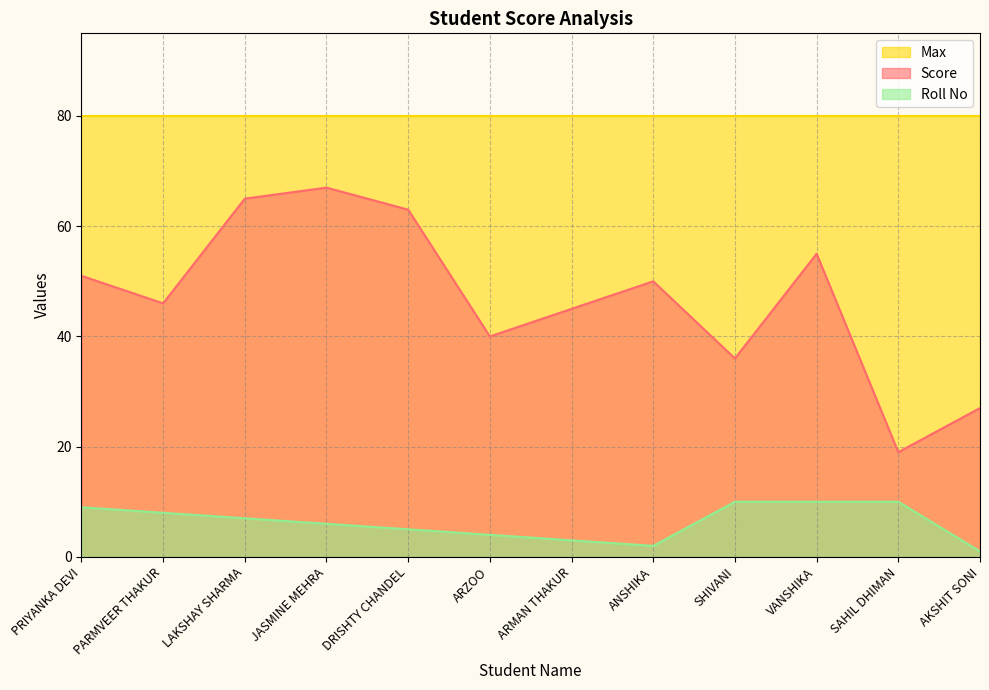

Between PRIYANKA DEVI and VANSHIKA, which is larger?

VANSHIKA